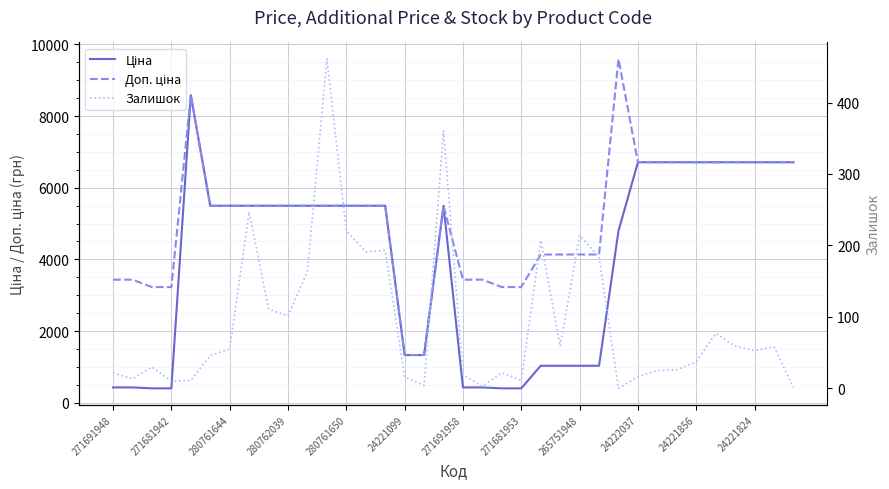

True or false: Доп. ціна has more than 2 interior local peaks.

True